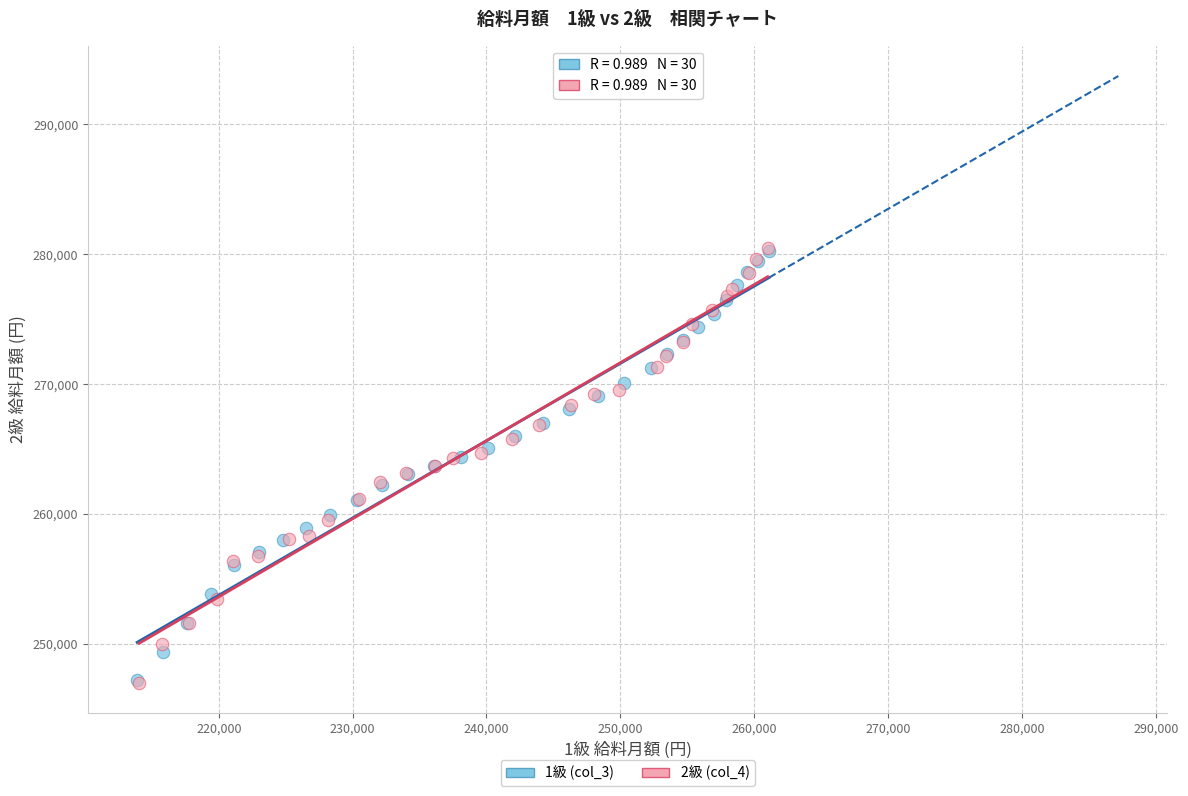

Which series has the largest Y range (max minus min)?

2級 (col_4)